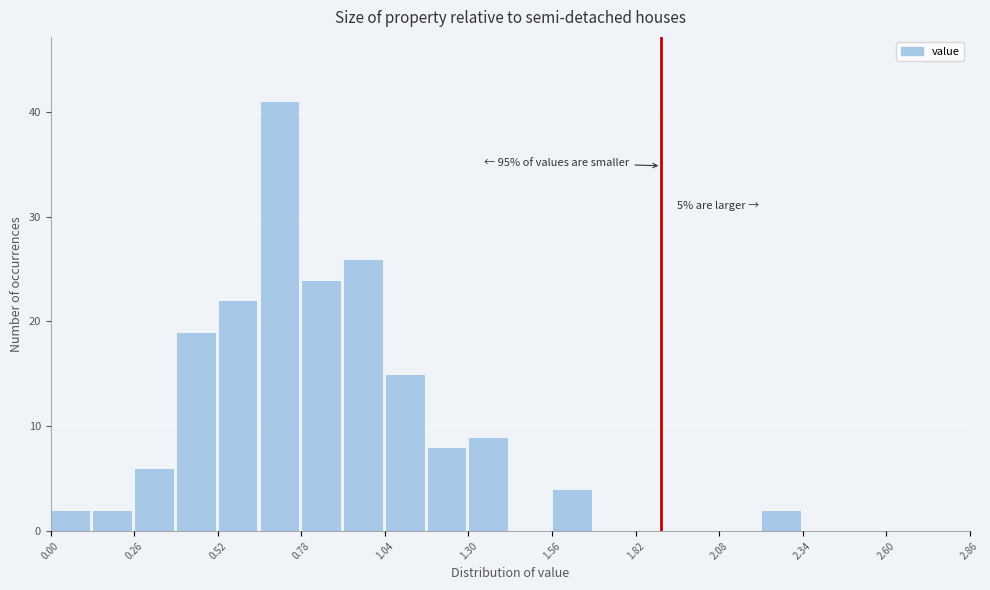

Around what value on the x-axis is the tallest bar? Give the approximate position of its centre, as read against the axis.

0.70